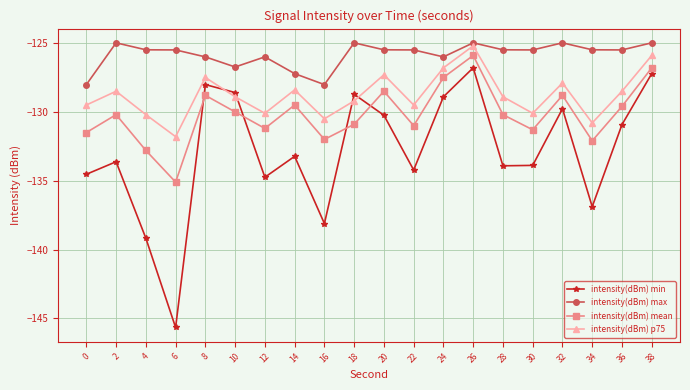

What is the difference between the second highest and second lowest values in the intensity(dBm) max series?

3.0